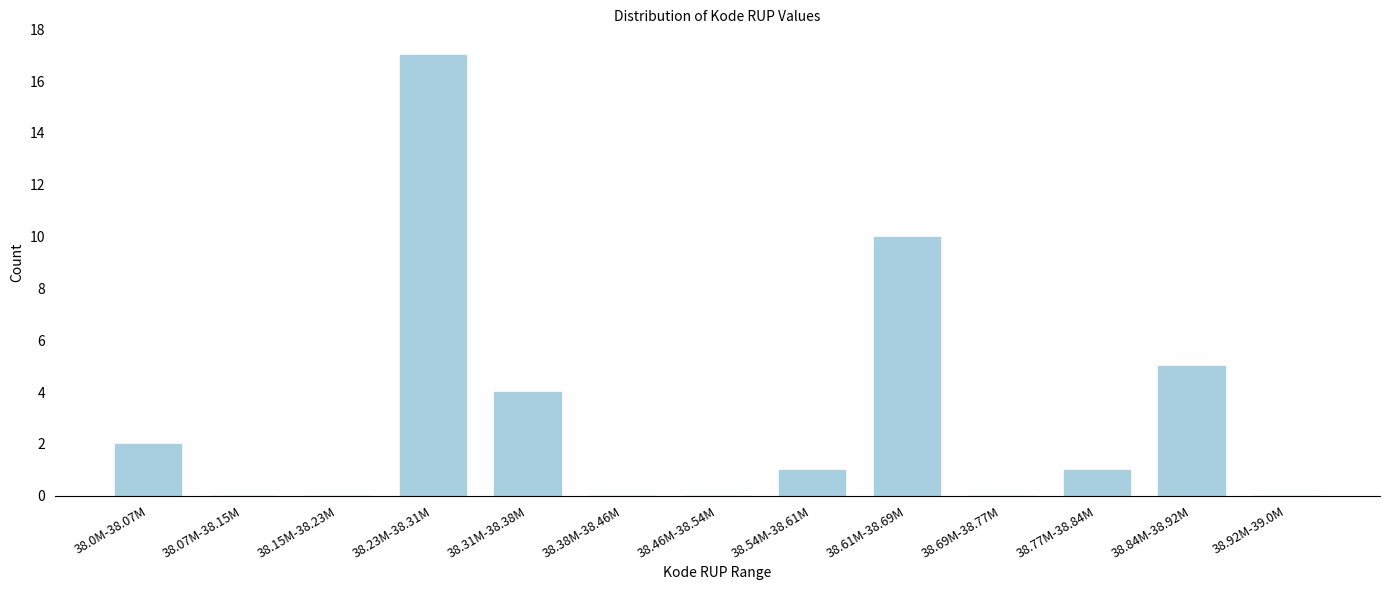

Reading right to left, list all the values displayed in this chart.

38.92M-39.0M=0	38.84M-38.92M=5	38.77M-38.84M=1	38.69M-38.77M=0	38.61M-38.69M=10	38.54M-38.61M=1	38.46M-38.54M=0	38.38M-38.46M=0	38.31M-38.38M=4	38.23M-38.31M=17	38.15M-38.23M=0	38.07M-38.15M=0	38.0M-38.07M=2